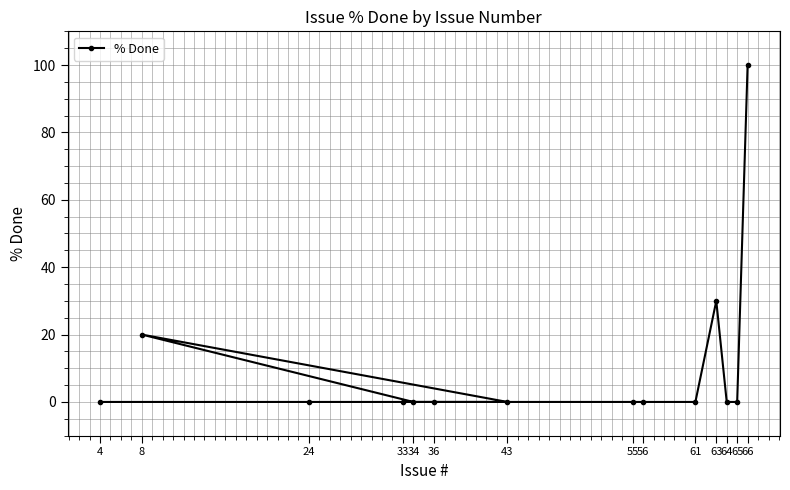

What position from the left is 65?

13